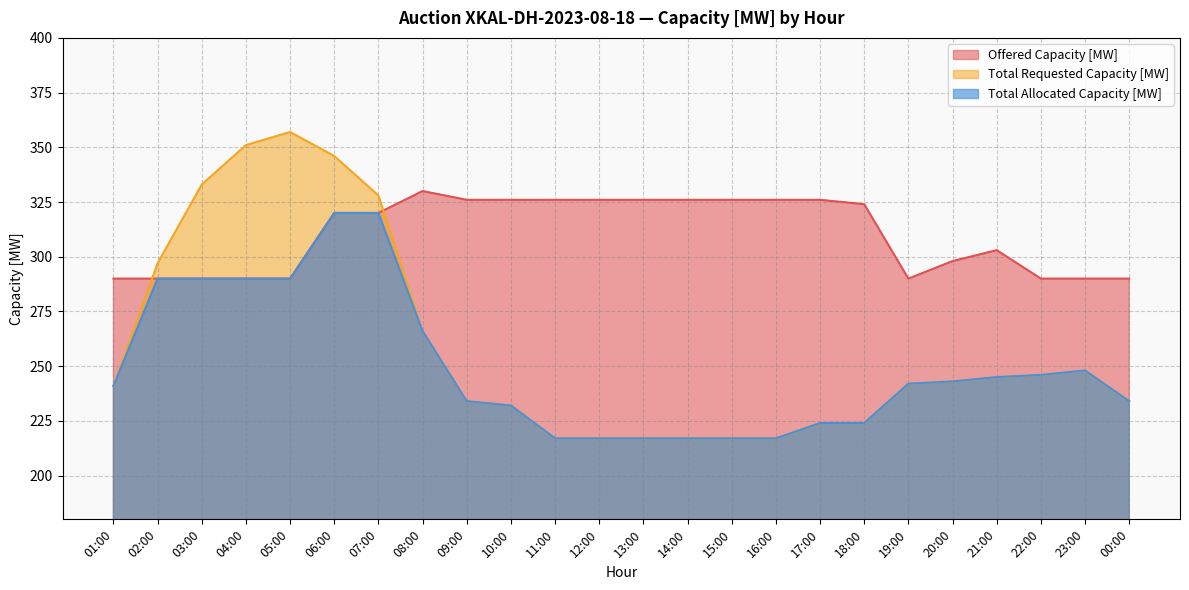

How many values in the Offered Capacity [MW] series are below 320?

11